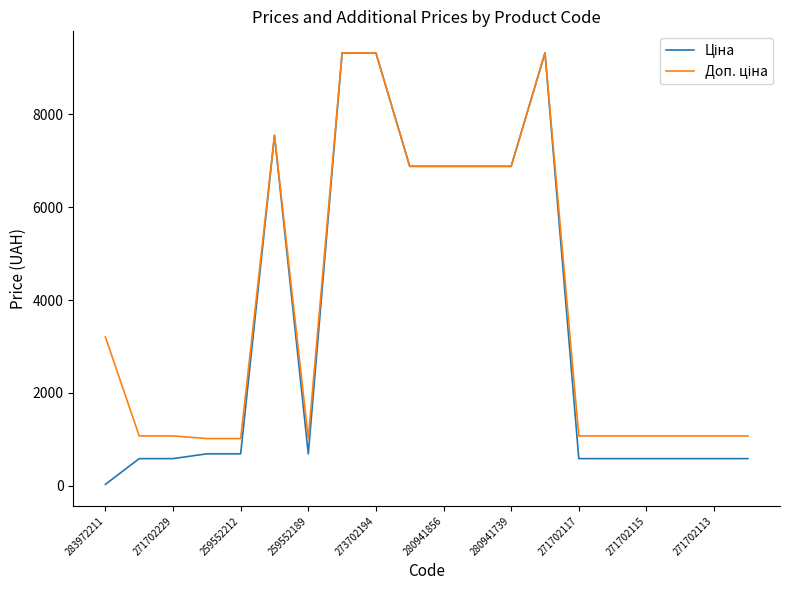

What is the maximum value shown in the chart?

9321.4